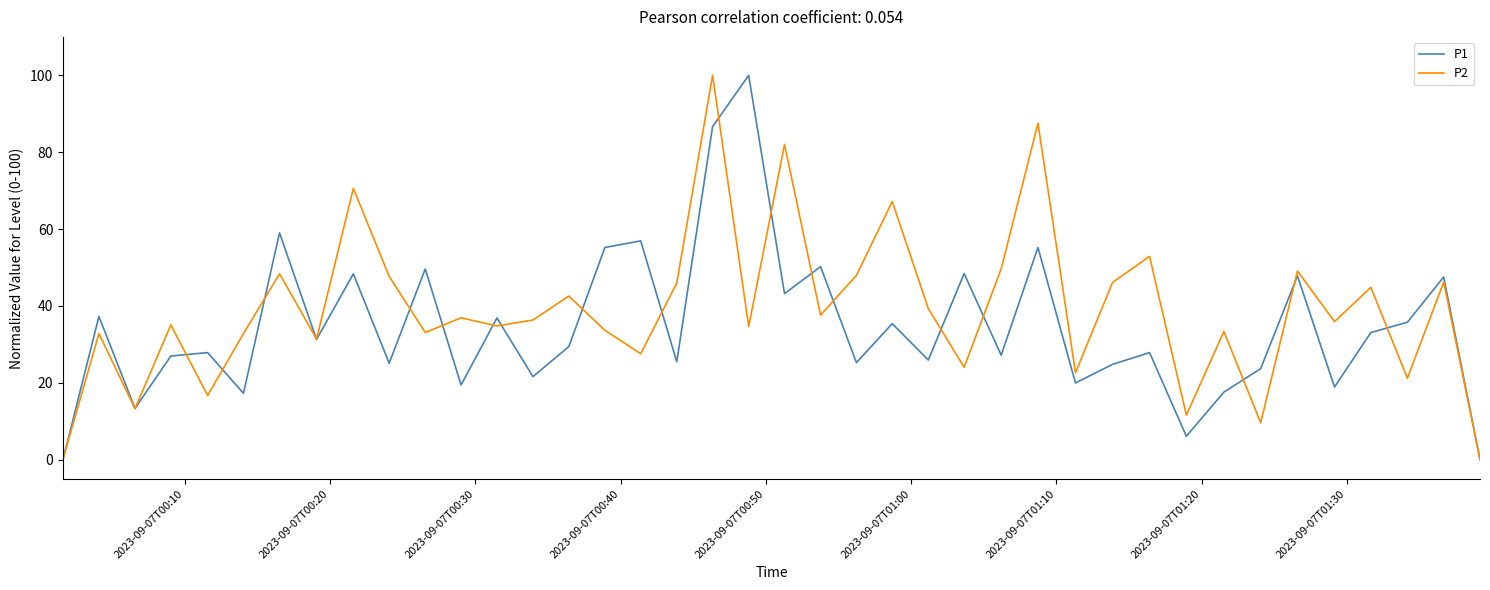

What is the highest value of the P1 series?

100.0